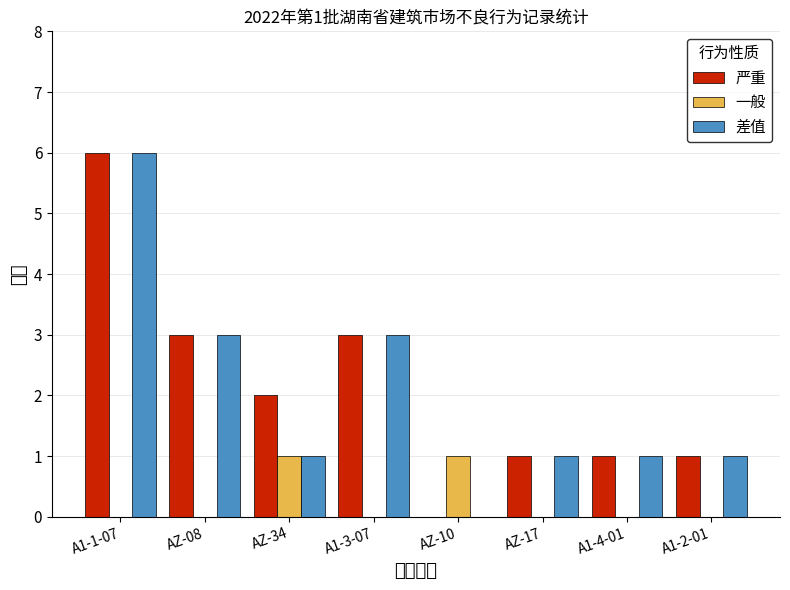

What is the sum of all 严重 values?

17